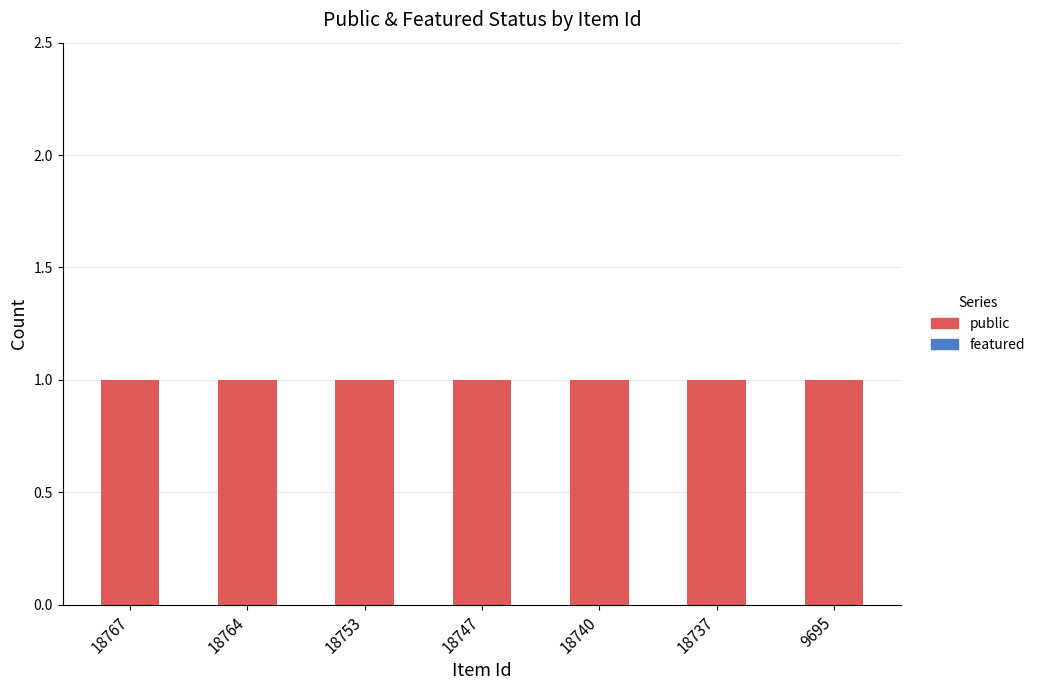

Rank the series at 9695 from lowest to highest value.

featured, public